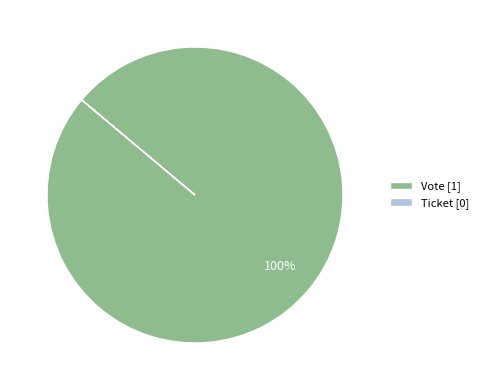

To the nearest percent, what is the average slice percentage?

50%